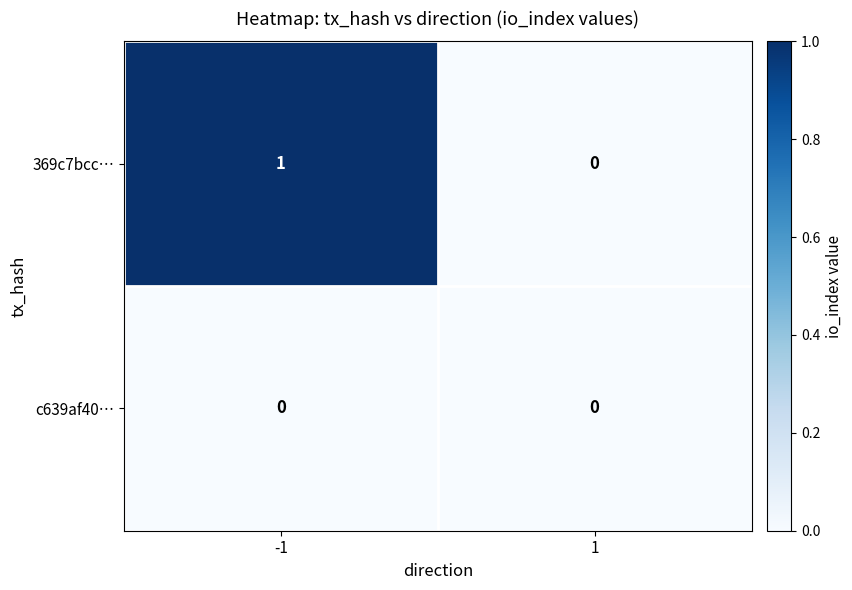

Reading left to right, extract all data points from this chart.

369c7bcc…: -1=1	1=0
c639af40…: -1=0	1=0